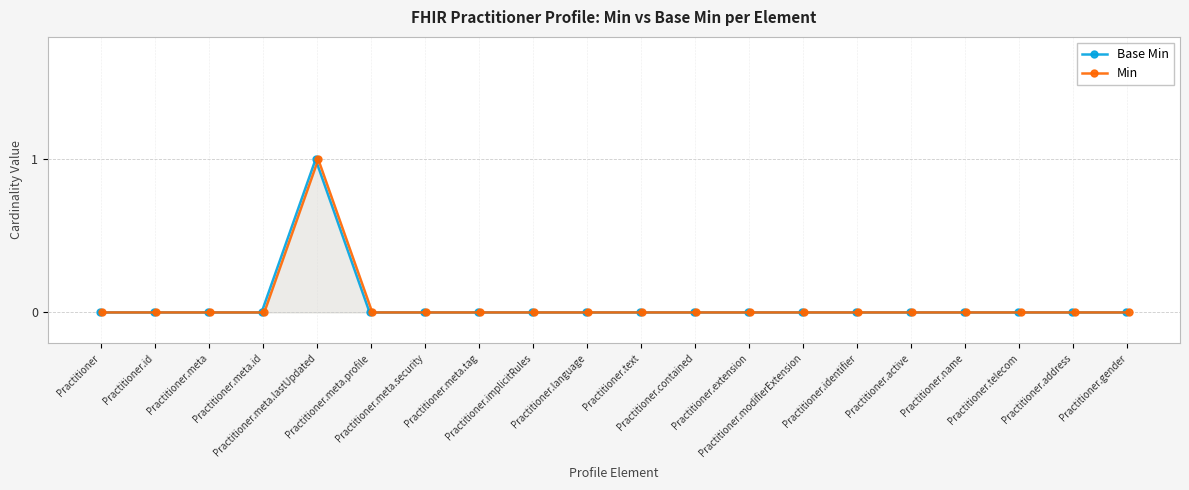

True or false: Base Min and Min cross at least once.

False